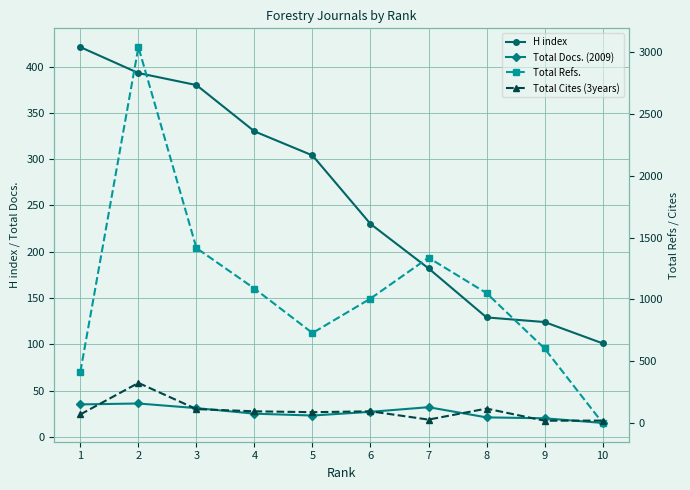

True or false: Total Refs. has more than 0 interior local peaks.

True